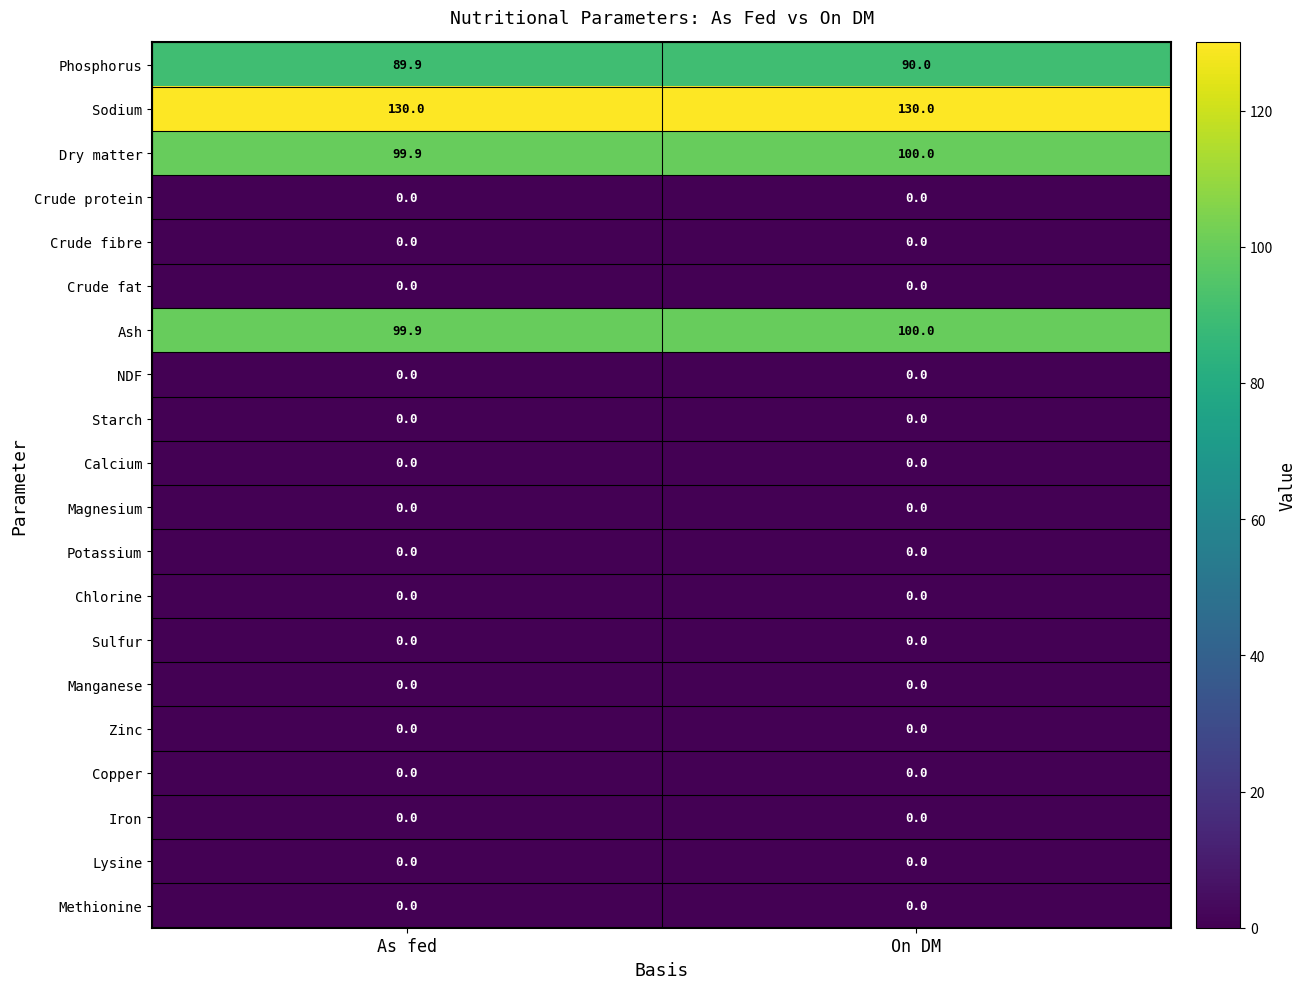

What is the total value across all series at On DM?

420.0